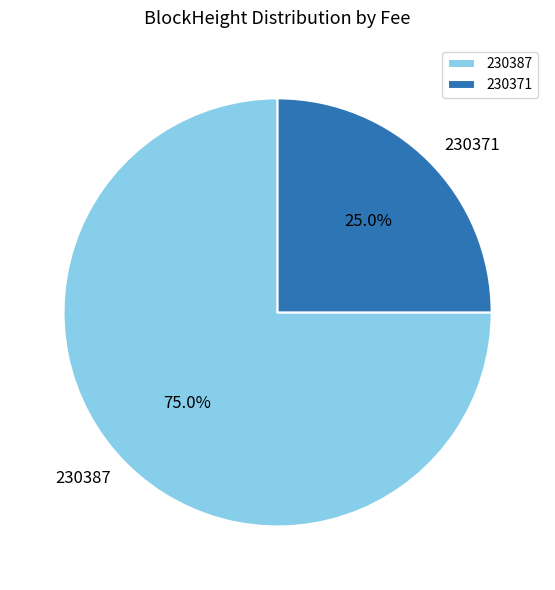

Which has a higher value, 230371 or 230387?

230387